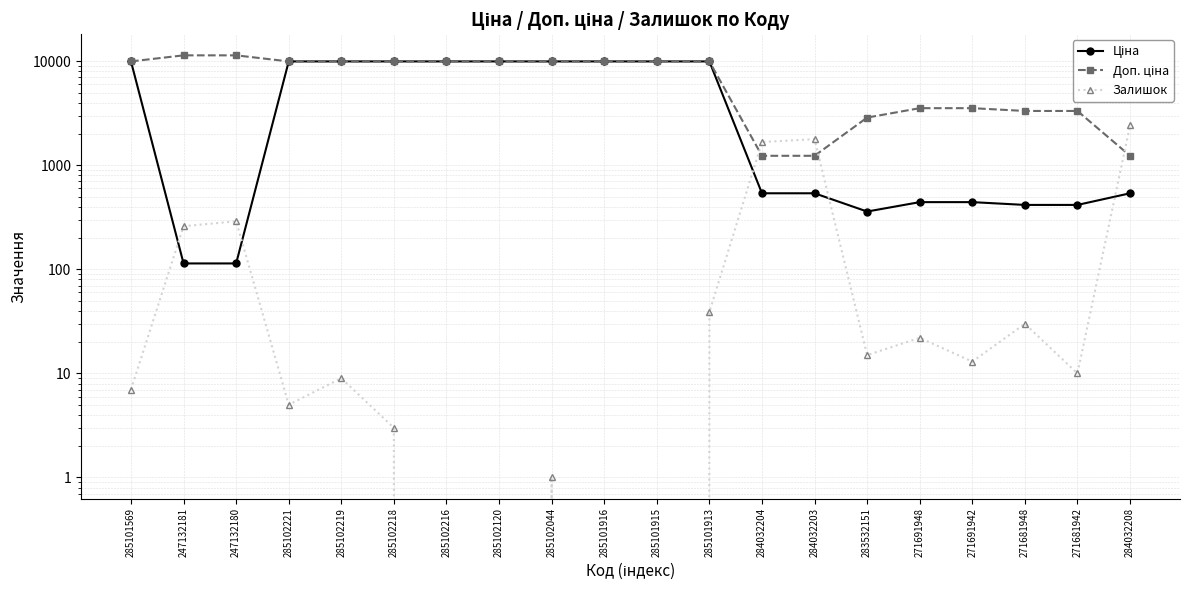

Which series has the largest range (max minus min)?

Доп. ціна